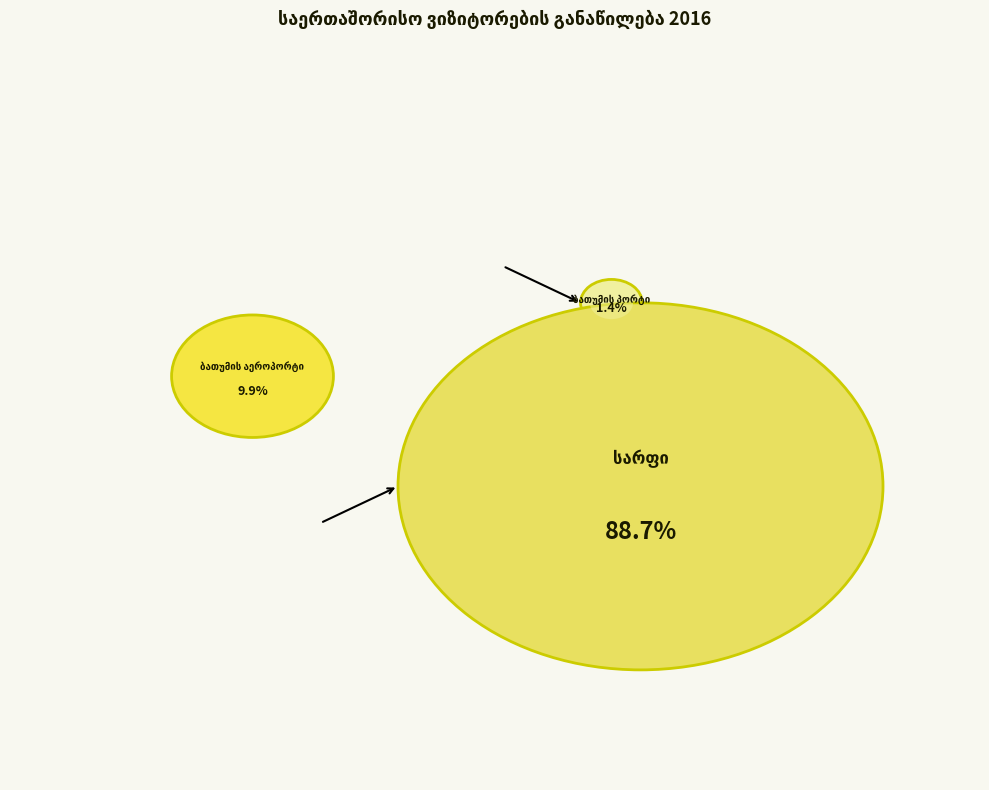

To the nearest percent, what is the difference between the largest and smallest slice percentages?

87%